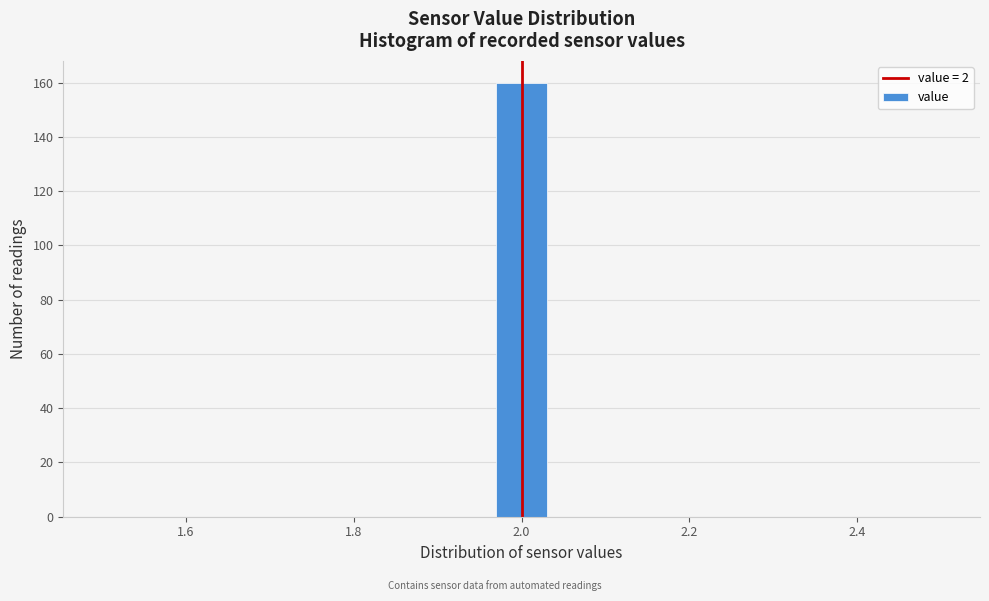

Around what value on the x-axis is the tallest bar? Give the approximate position of its centre, as read against the axis.

2.00